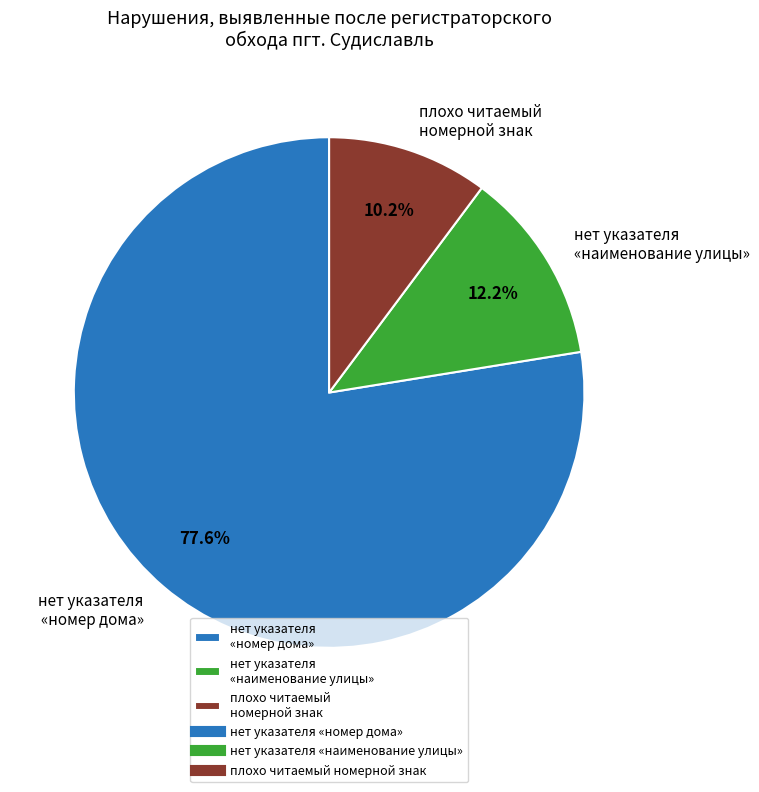

How many slices are in this pie chart?

3